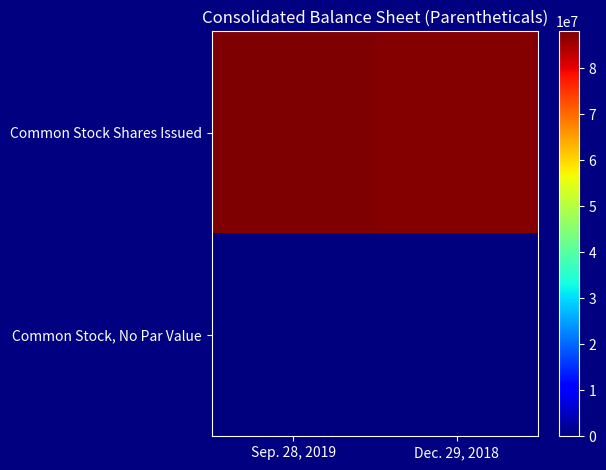

Which label corresponds to the largest value in the chart?

Sep. 28, 2019